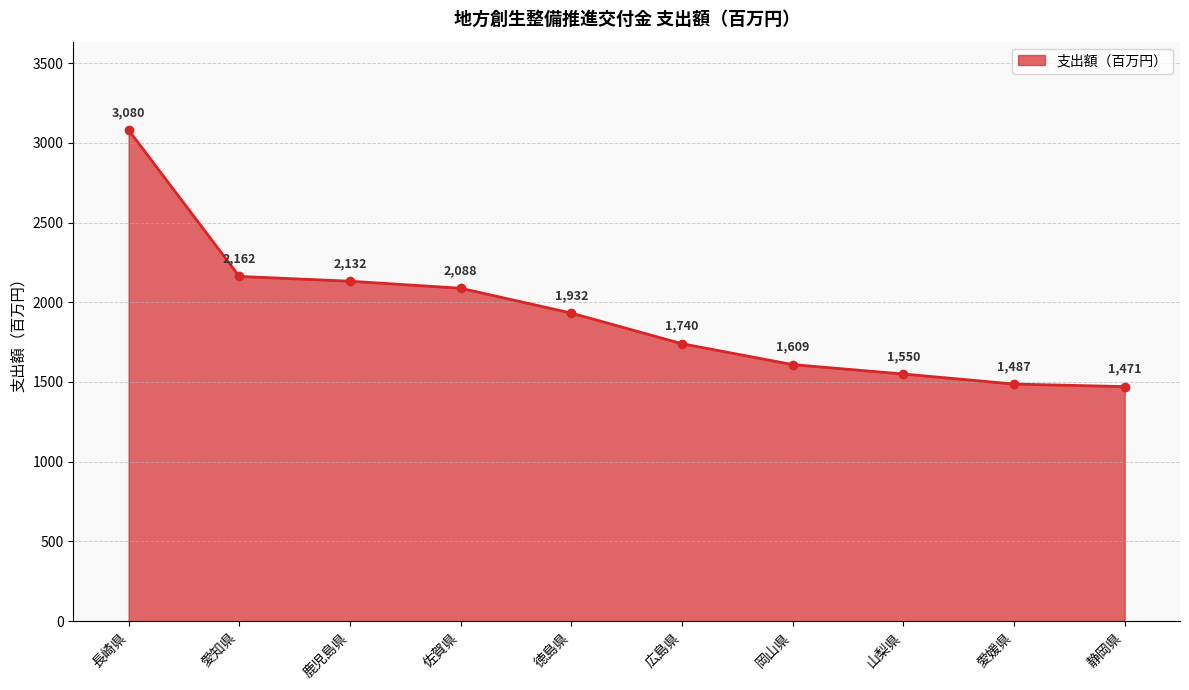

How many categories are shown in the chart?

10